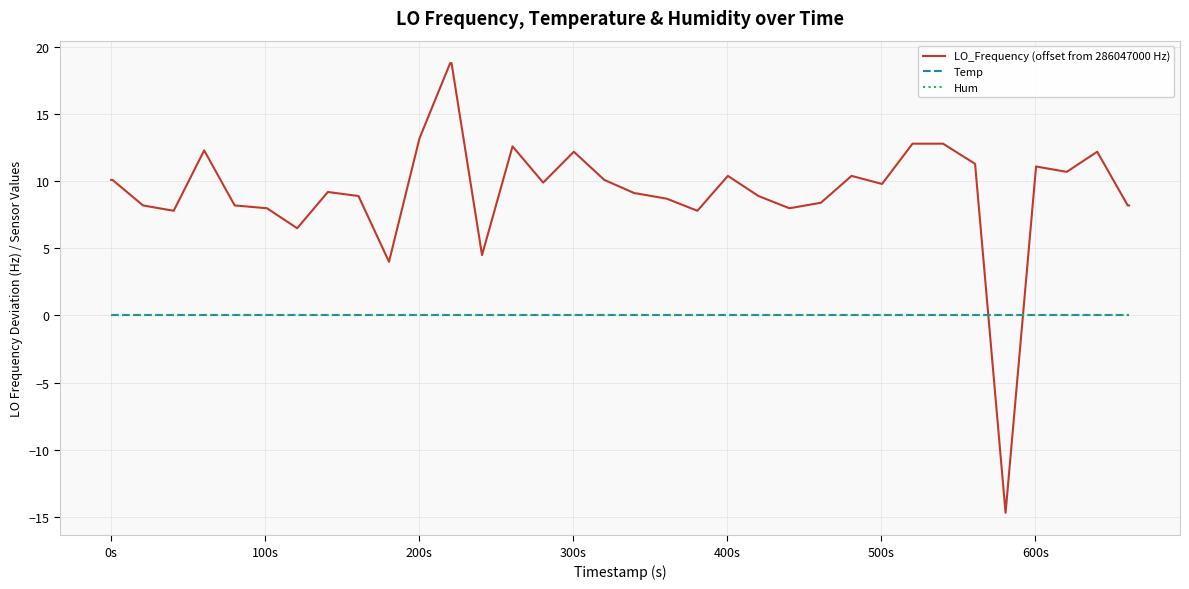

Is this an area chart (filled region under the line)?

No